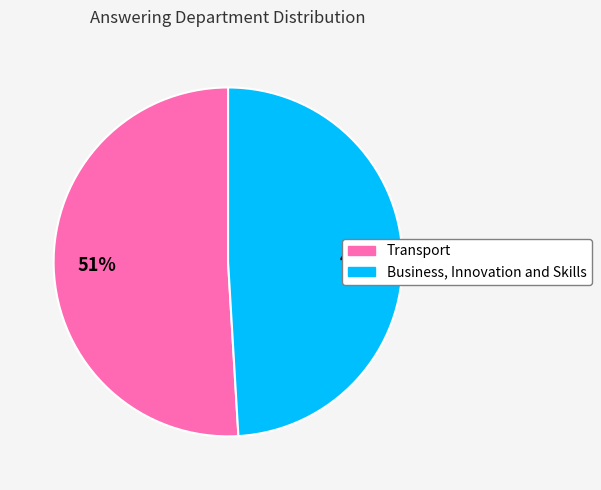

Does Business, Innovation and Skills represent more than half of the total?

No